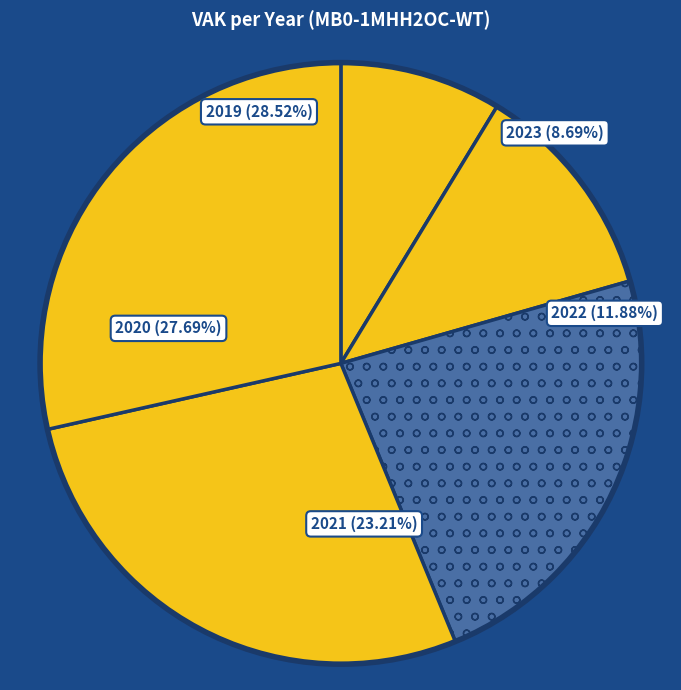

Which category has the smallest portion of the pie?

2023 (10973)